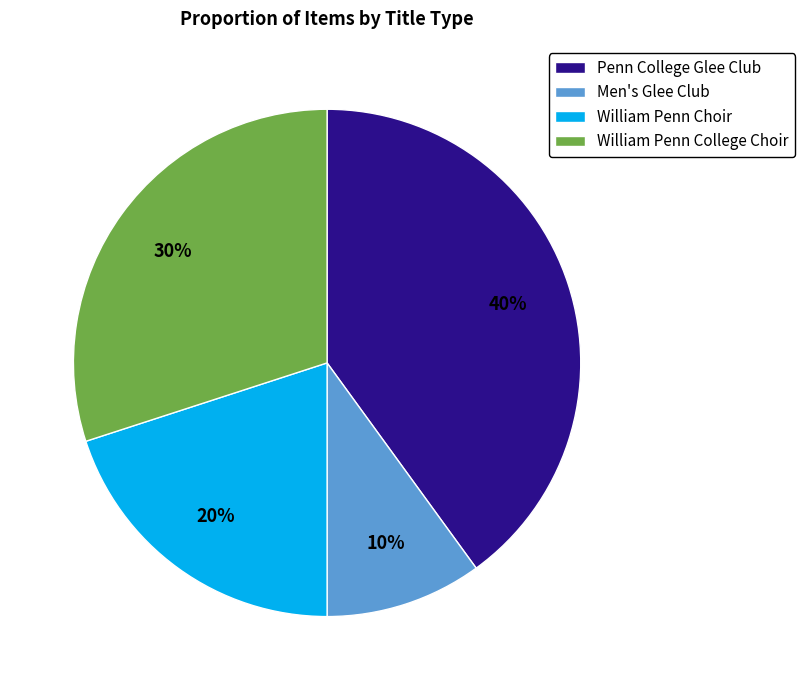

Between Penn College Glee Club and William Penn College Choir, which is larger?

Penn College Glee Club